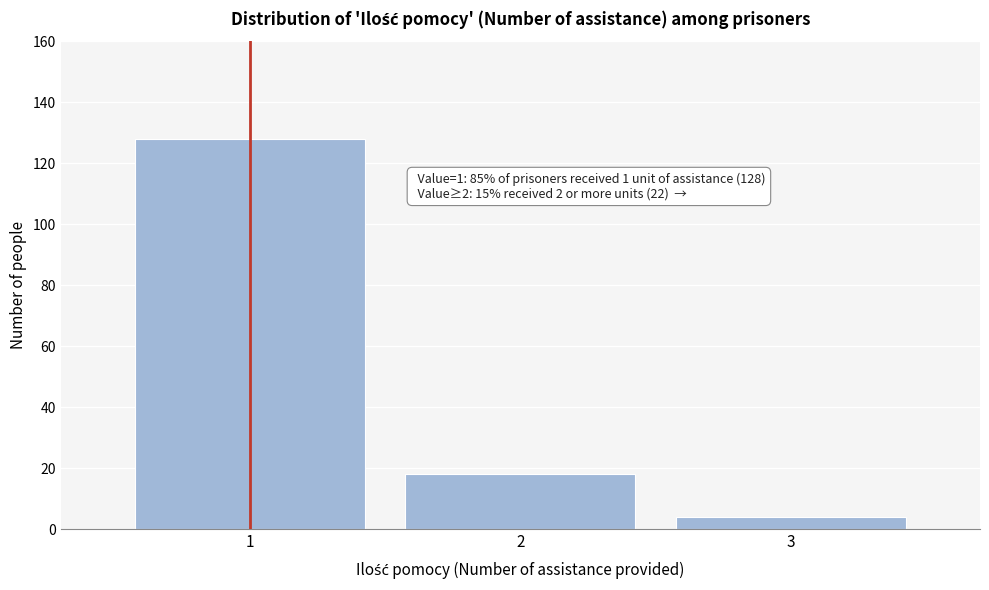

Reading left to right, list all the values displayed in this chart.

128	18	4